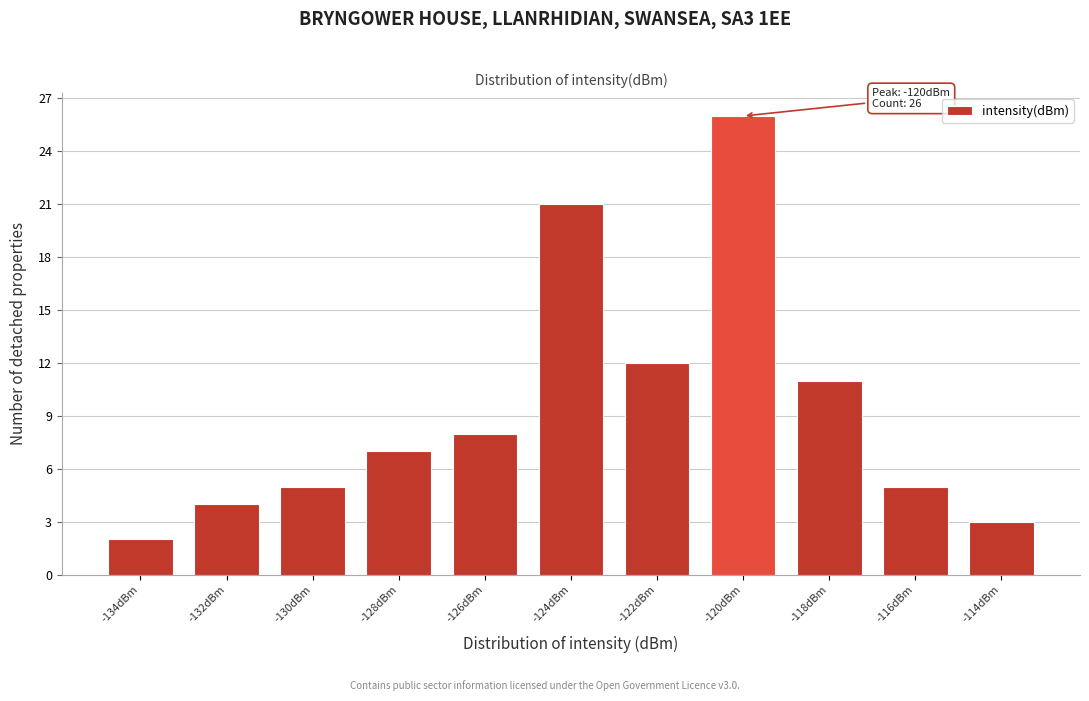

Reading left to right, what are all the values shown in this chart?

2	4	5	7	8	21	12	26	11	5	3